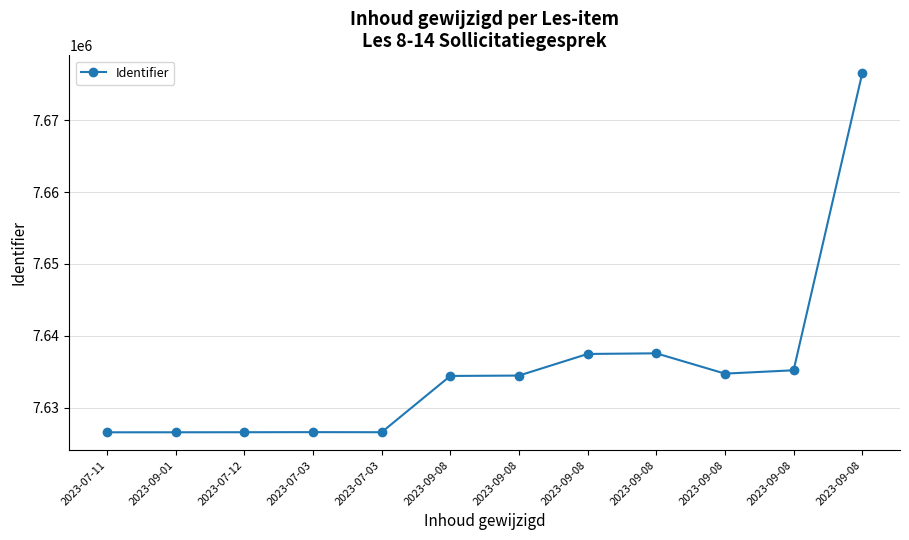

What is the difference between the maximum and second lowest values?

49917